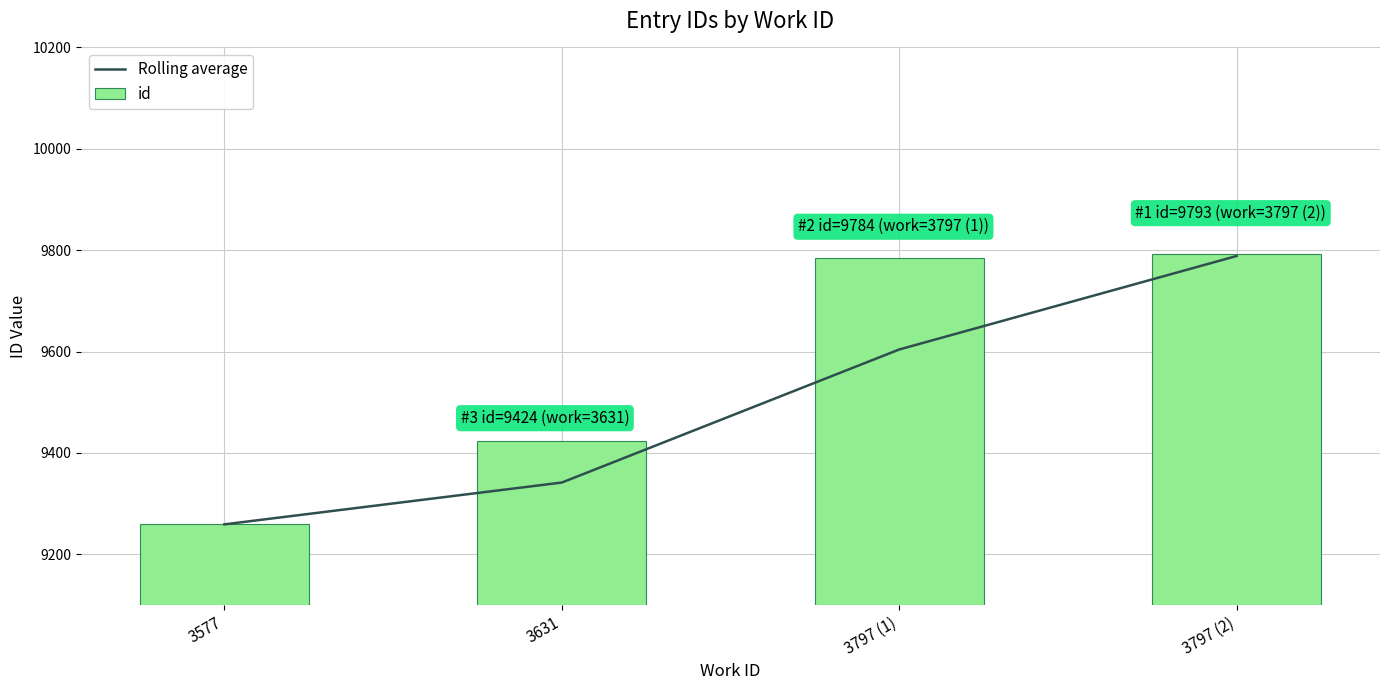

Reading left to right, extract all data points from this chart.

Rolling average: 9259.0	9341.5	9604.0	9788.5
id: 9259.0	9424.0	9784.0	9793.0